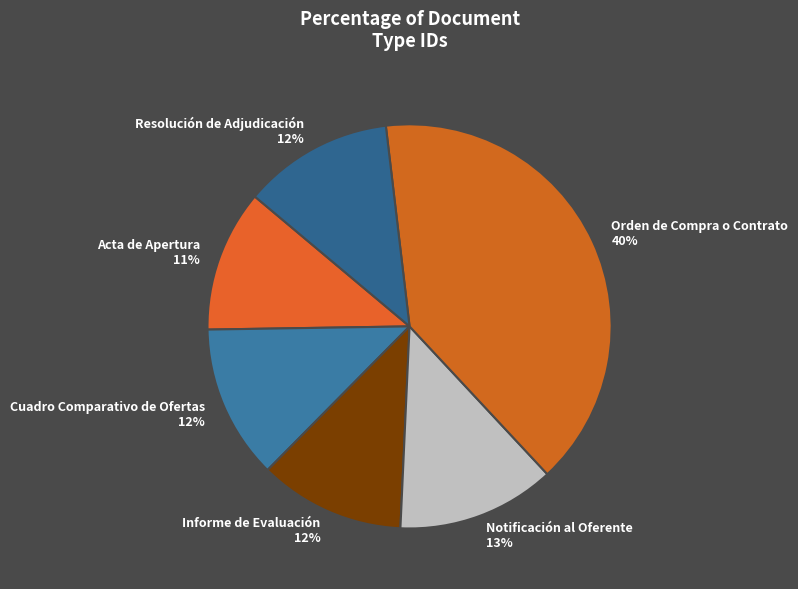

Is it true that Acta de Apertura is 11% of the pie?

True